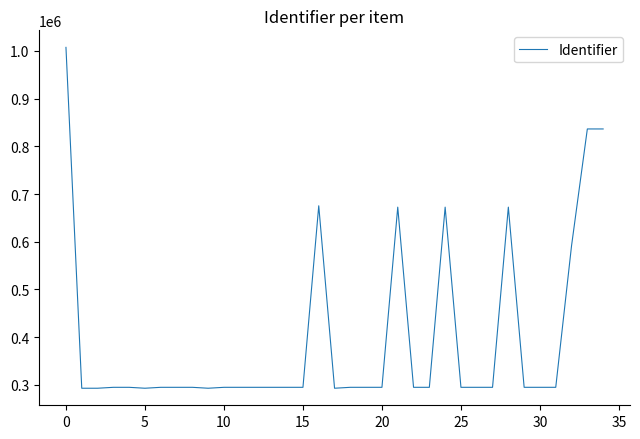

What is the smallest value displayed?

292879